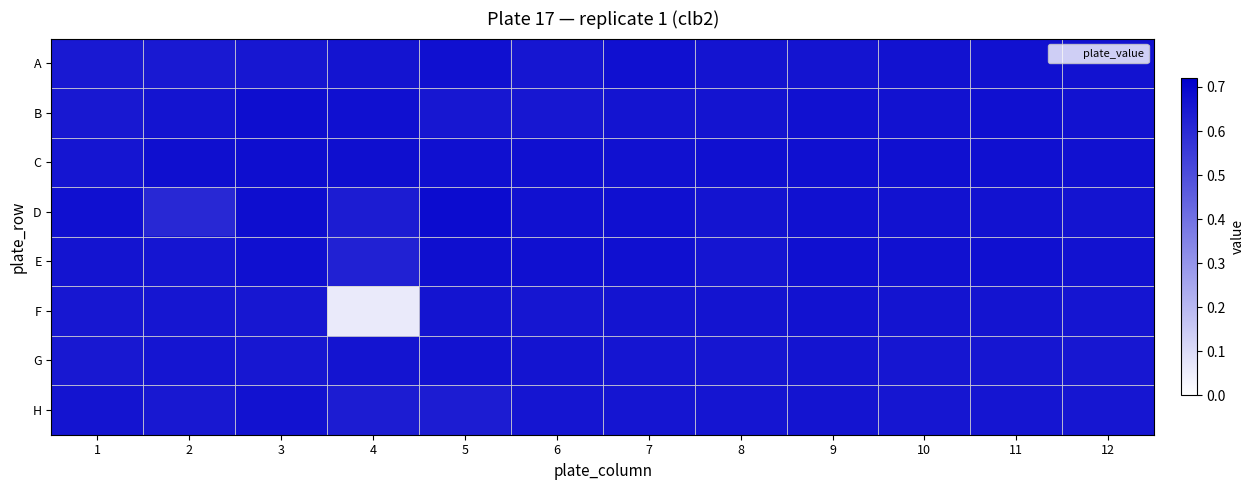

Reading left to right, what are all the values shown in this chart?

A: 1=0.6	2=0.6	3=0.7	4=0.7	5=0.7	6=0.7	7=0.7	8=0.7	9=0.7	10=0.7	11=0.7	12=0.7
B: 1=0.7	2=0.7	3=0.7	4=0.7	5=0.7	6=0.7	7=0.7	8=0.7	9=0.7	10=0.7	11=0.7	12=0.7
C: 1=0.7	2=0.7	3=0.7	4=0.7	5=0.7	6=0.7	7=0.7	8=0.7	9=0.7	10=0.7	11=0.7	12=0.7
D: 1=0.7	2=0.6	3=0.7	4=0.6	5=0.7	6=0.7	7=0.7	8=0.7	9=0.7	10=0.7	11=0.7	12=0.7
E: 1=0.7	2=0.7	3=0.7	4=0.6	5=0.7	6=0.7	7=0.7	8=0.7	9=0.7	10=0.7	11=0.7	12=0.7
F: 1=0.7	2=0.7	3=0.7	4=0.1	5=0.7	6=0.7	7=0.7	8=0.7	9=0.7	10=0.7	11=0.7	12=0.7
G: 1=0.6	2=0.7	3=0.7	4=0.7	5=0.7	6=0.7	7=0.7	8=0.7	9=0.7	10=0.7	11=0.7	12=0.7
H: 1=0.7	2=0.6	3=0.7	4=0.6	5=0.6	6=0.7	7=0.7	8=0.7	9=0.7	10=0.7	11=0.7	12=0.7